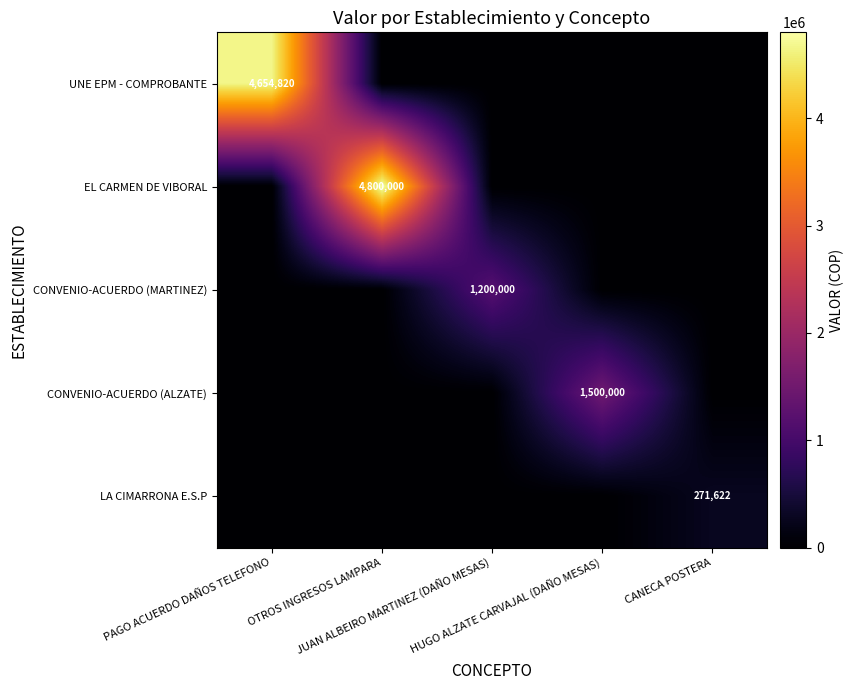

What is the sum of all CONVENIO-ACUERDO (ALZATE) values?

1500000